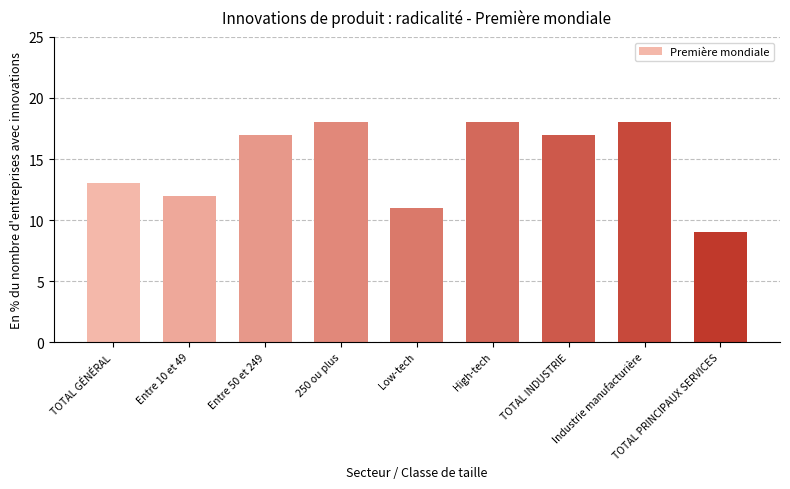

What is the approximate value at TOTAL GÉNÉRAL?

13